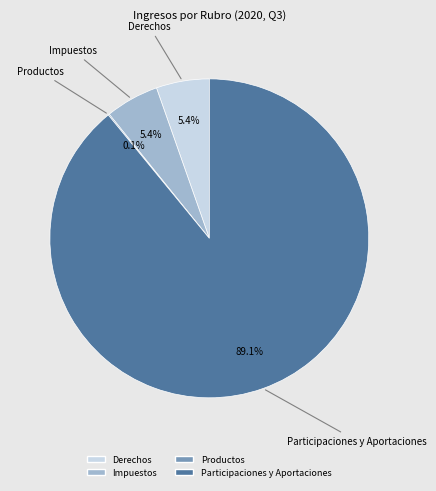

True or false: Derechos accounts for 5% of the total.

True